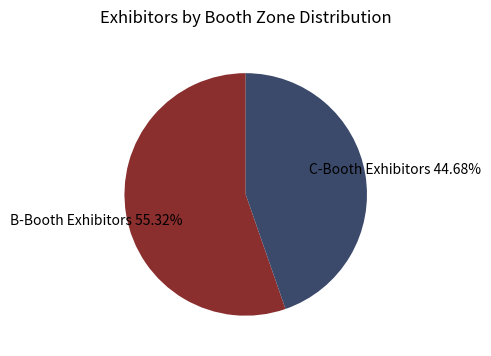

Which slice is the largest?

B-Booth Exhibitors